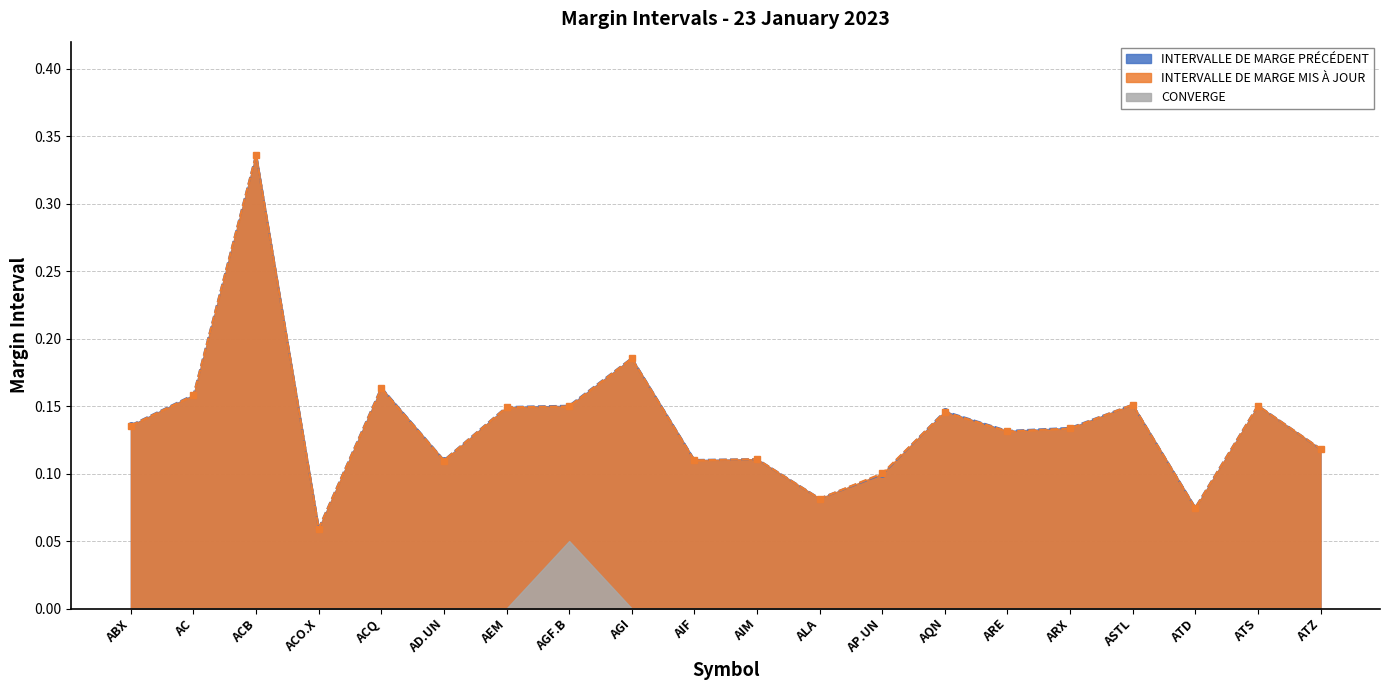

Read the INTERVALLE DE MARGE PRÉCÉDENT value at ACO.X.

0.1